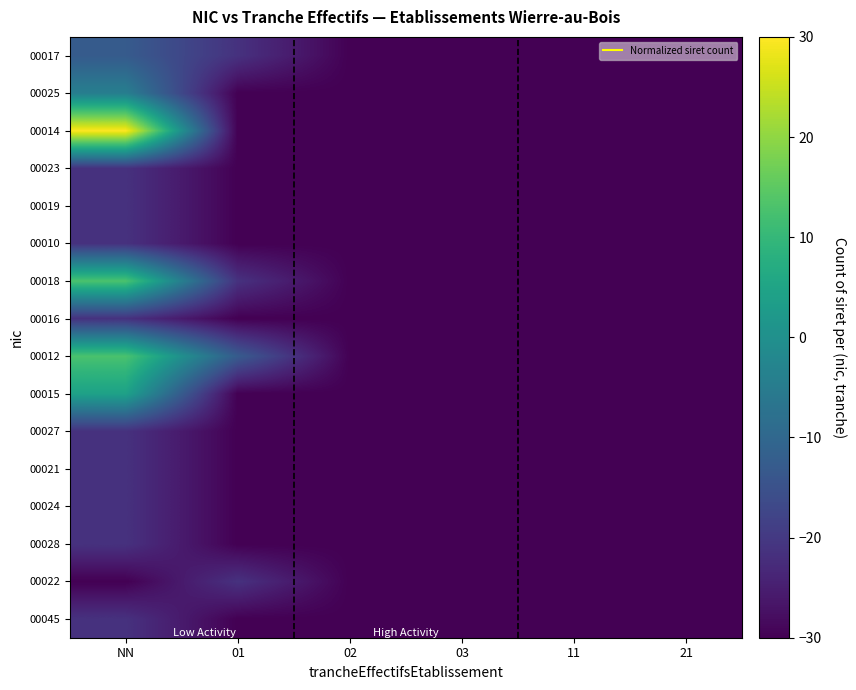

What is the total value across all series at 02?

-480.0